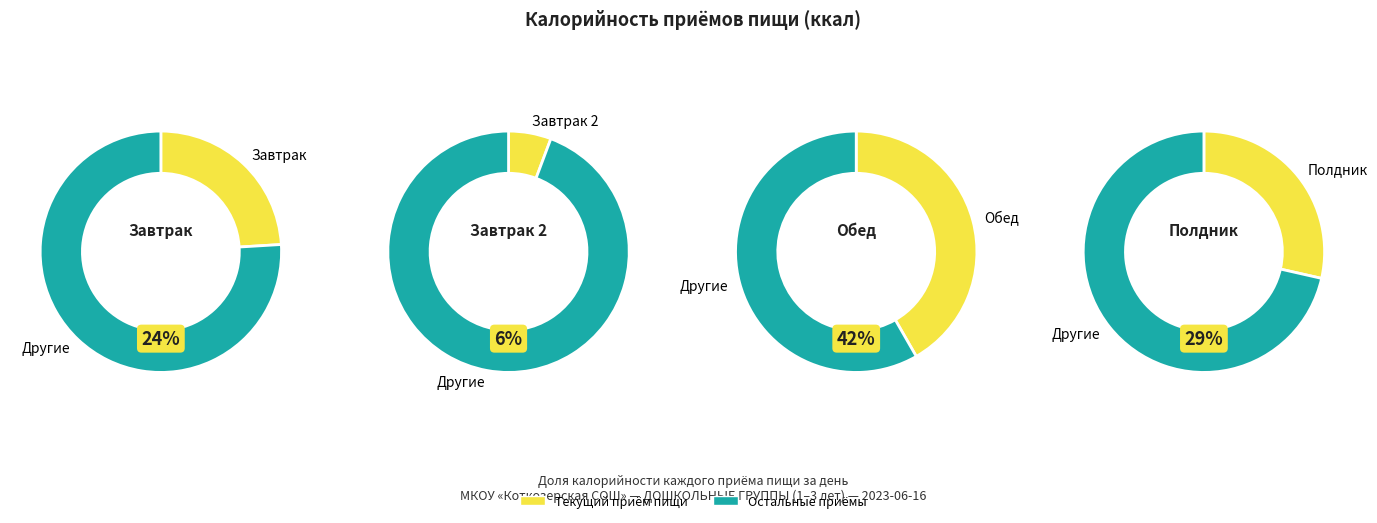

Which has a higher value, Обед or Завтрак?

Обед